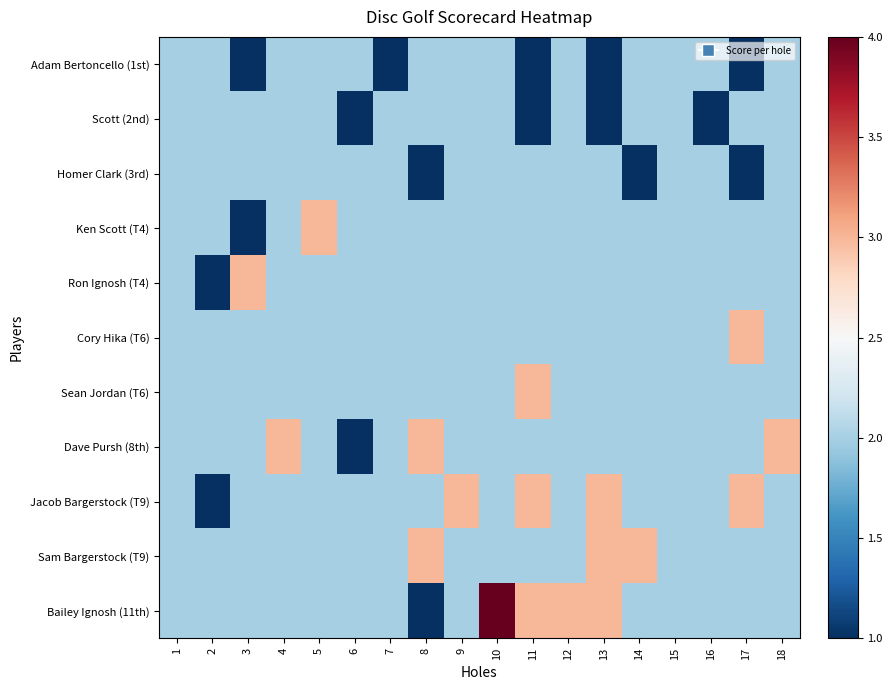

What is the spread (max minus min) of values at 18?

1